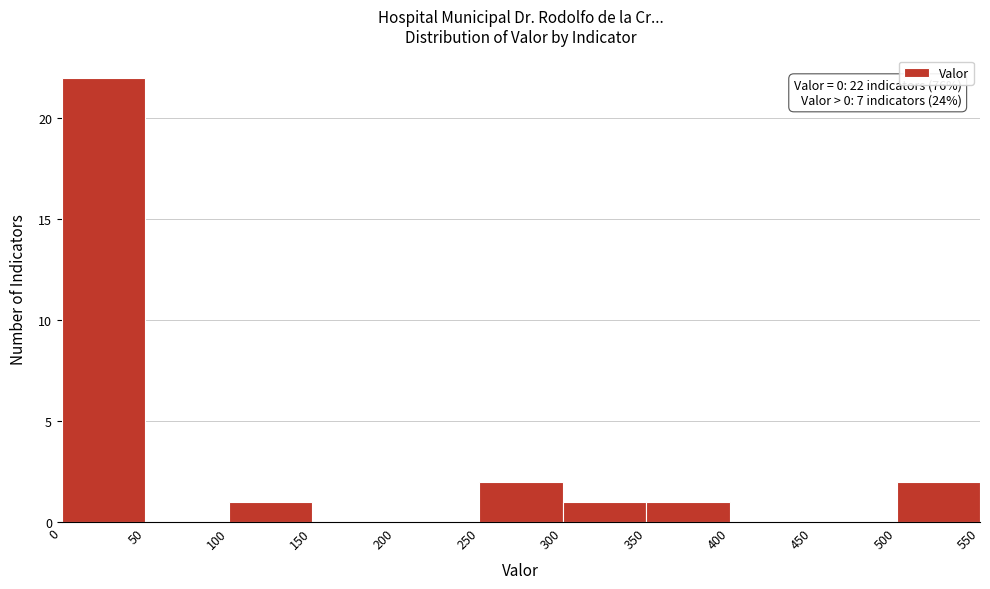

Over which range of the x-axis is the bar tallest?

0 to 50